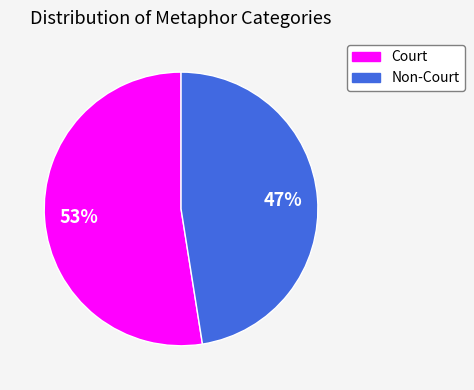

To the nearest percent, what is the average slice percentage?

50%